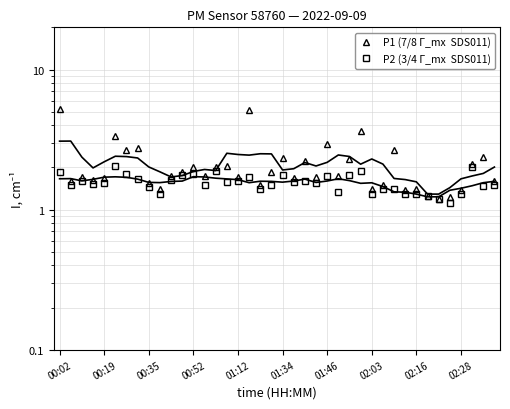

What is the average value of the P2 (3/4 Γ_mx  SDS011) series?

1.6